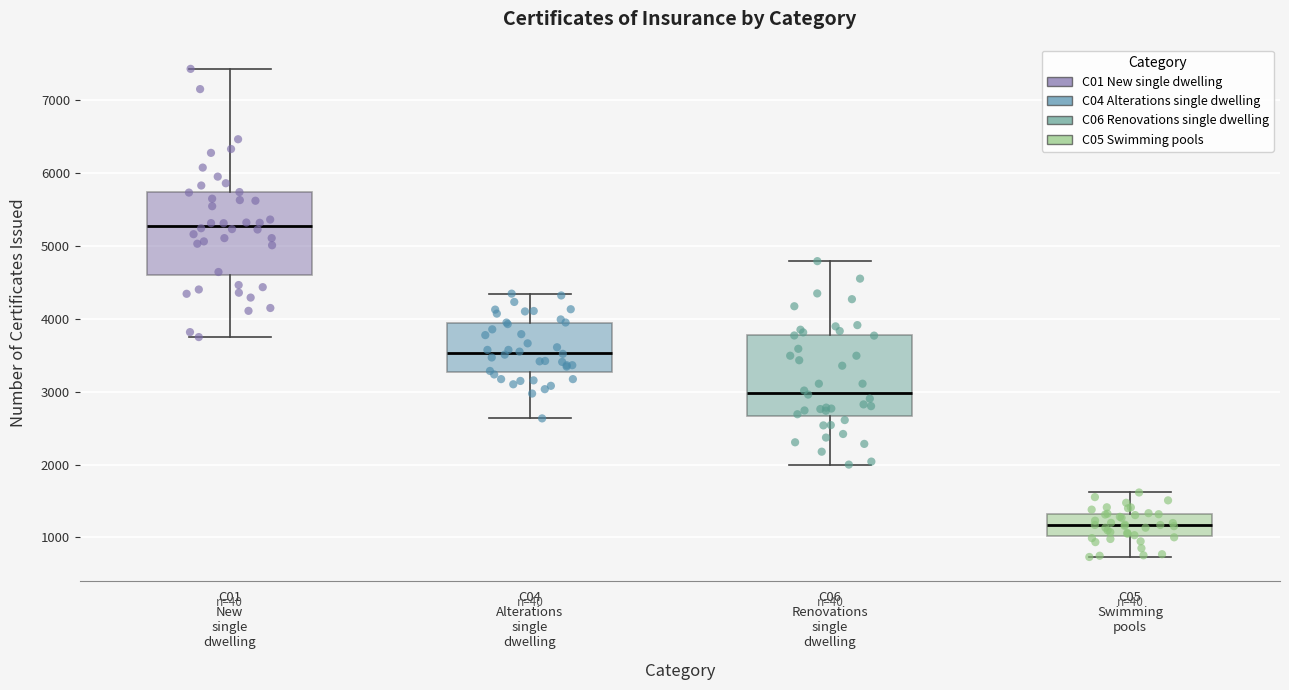

Where does the median line of the box for C05 Swimming pools sit on the y-axis? The values are not printed on the chart, so give them approximately, as read against the axis.

1200